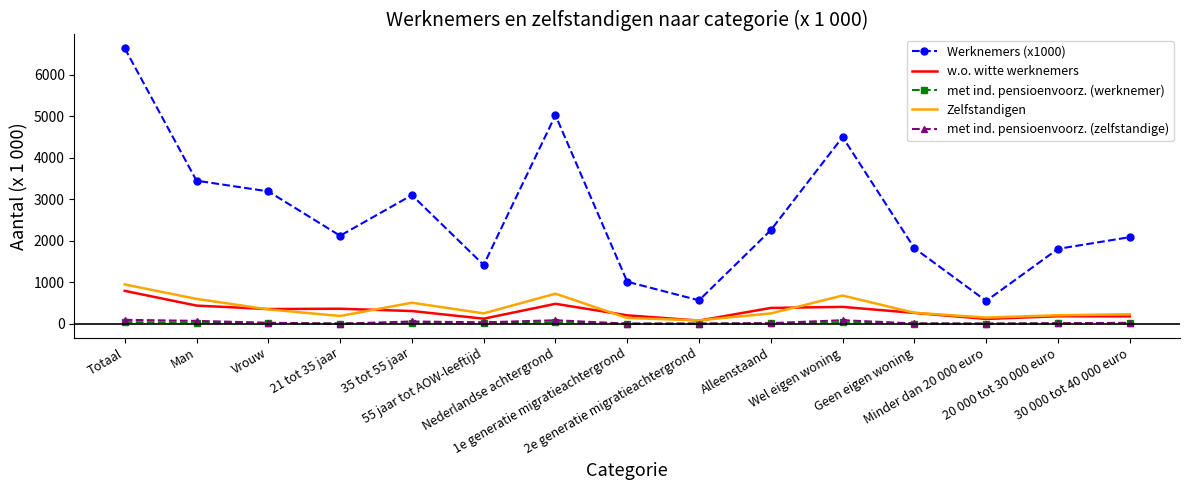

What is the maximum value for Zelfstandigen?

947